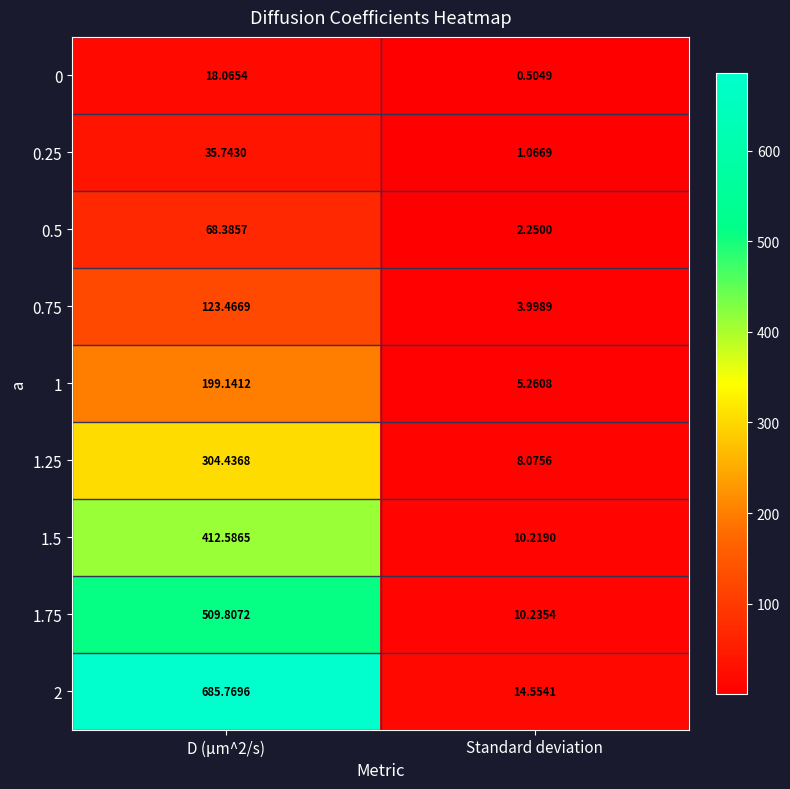

Where is 1.75 nearest to the value 260?

Standard deviation